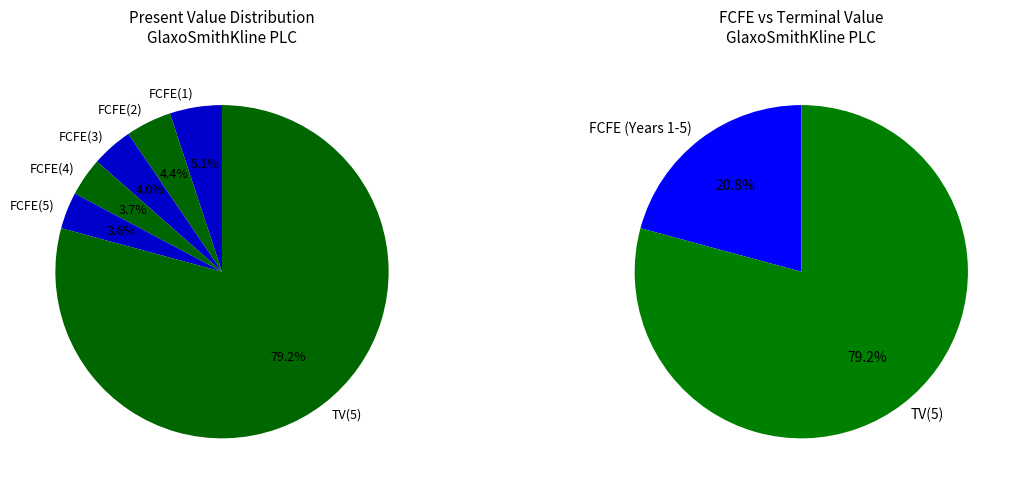

True or false: FCFE(1) accounts for 5% of the total.

True